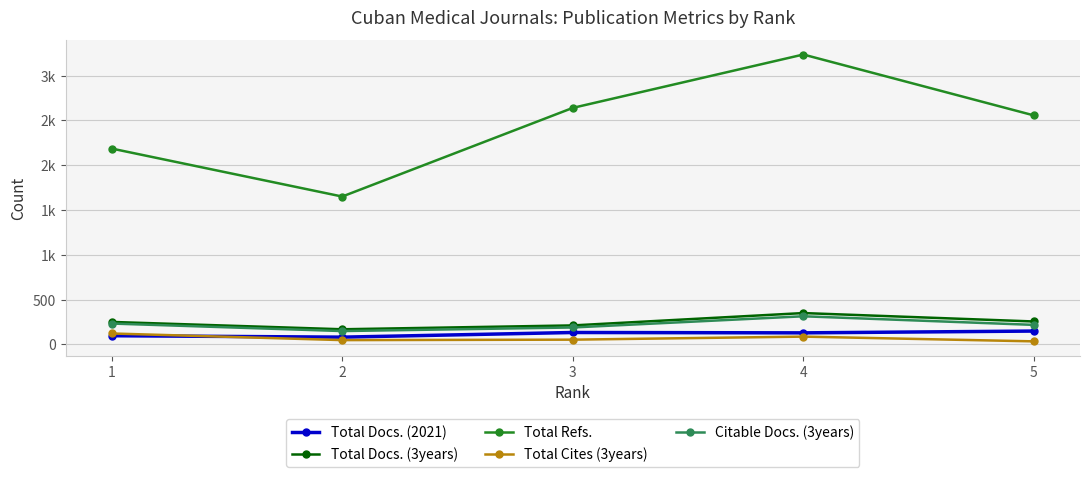

Is this an area chart (filled region under the line)?

No